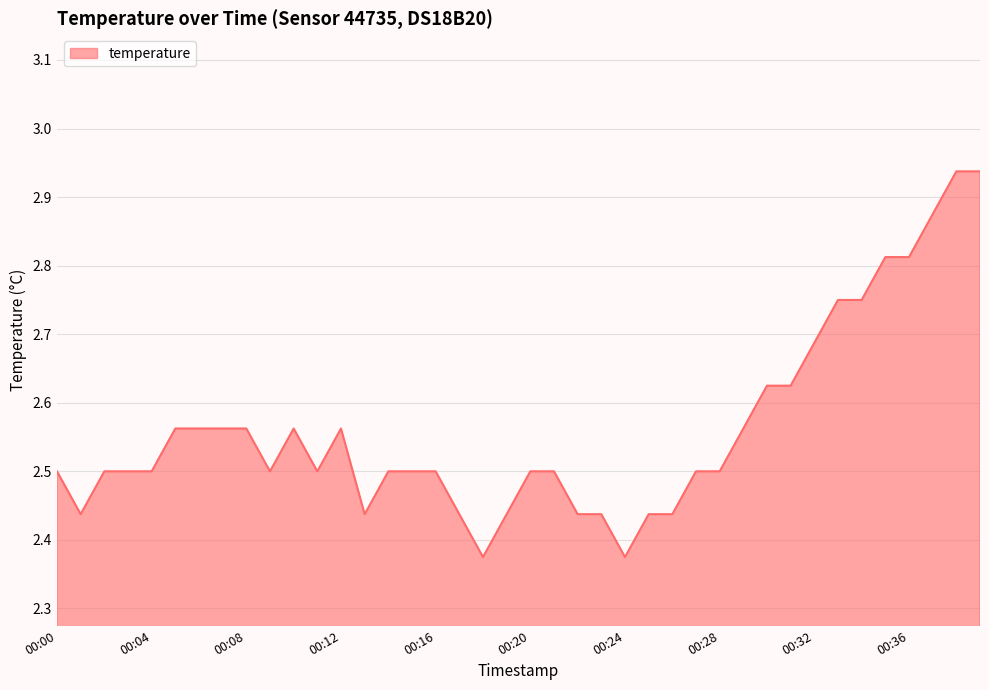

What is the difference between the maximum and minimum values?

0.6